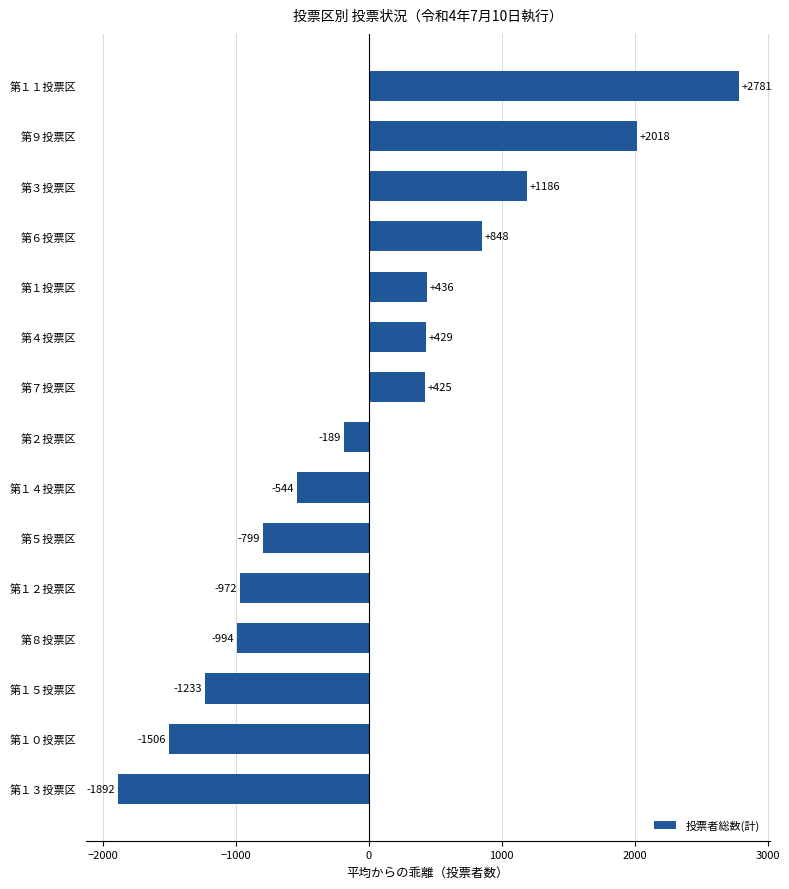

How many negative values are there?

8